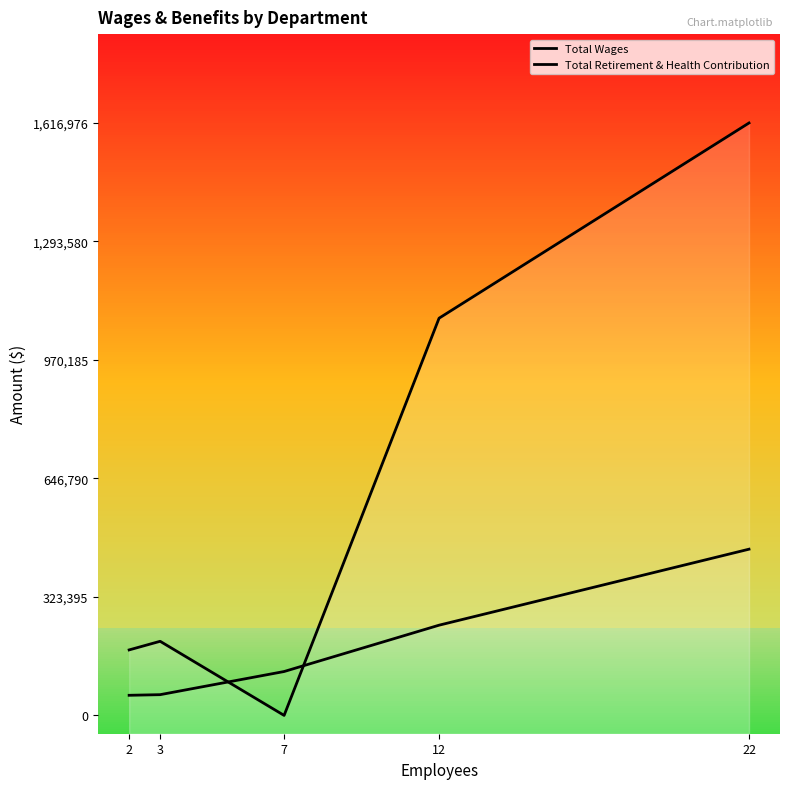

Is the value of Total Retirement & Health Contribution at 22 greater than the value of Total Wages at 12?

No